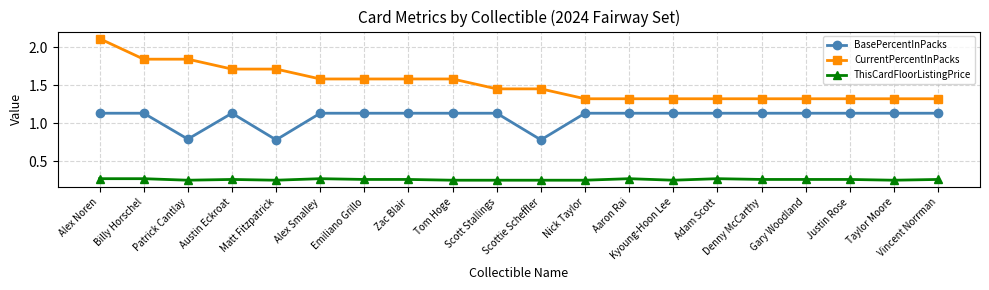

At which category is the sum across all series the highest?

Alex Noren